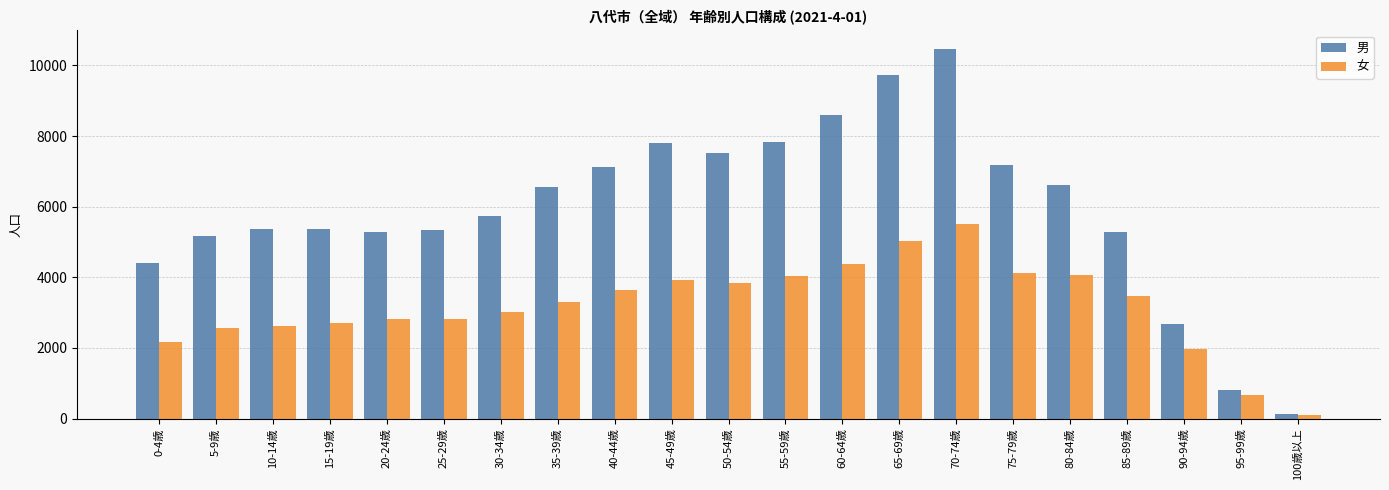

Rank the series at 60-64歳 from highest to lowest value.

男, 女